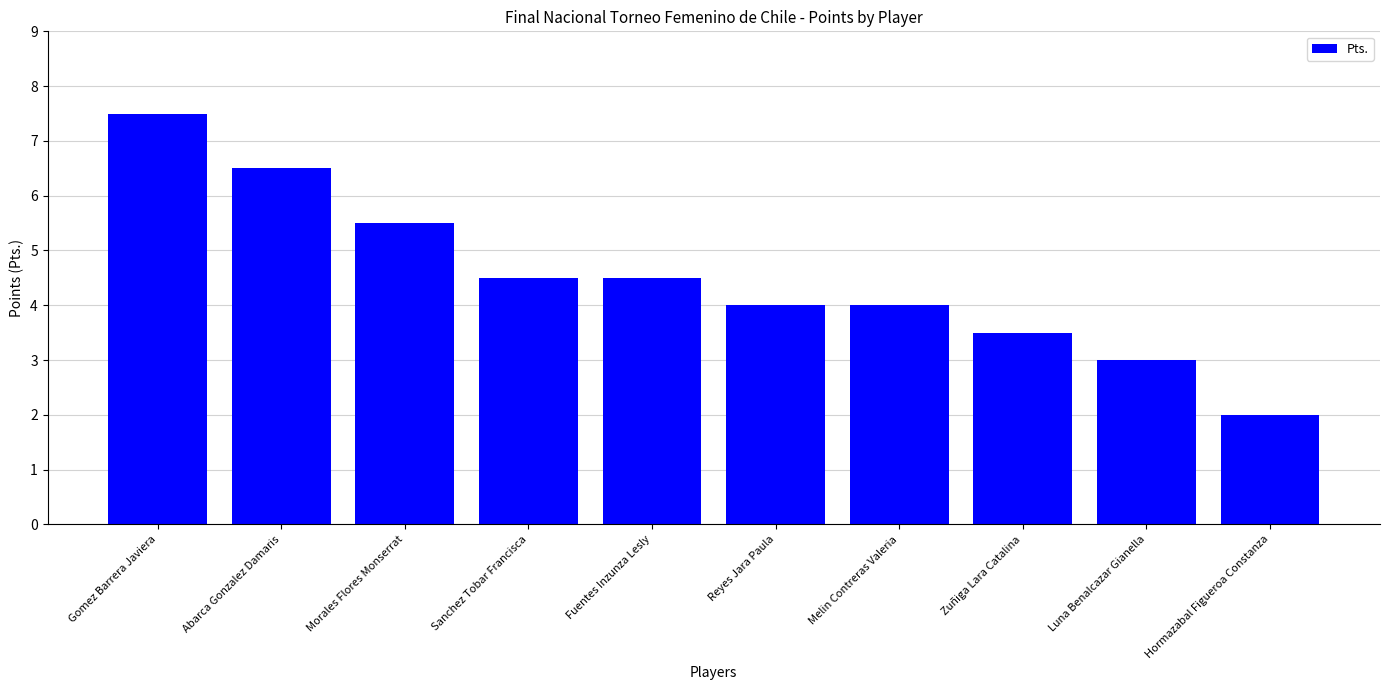

Which category has the highest value across all series?

Gomez Barrera Javiera